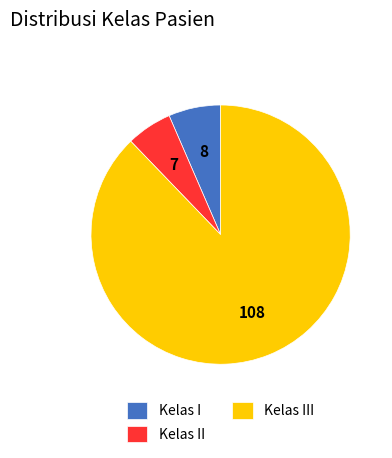

Do Kelas I and Kelas III together represent more than half of the pie?

Yes